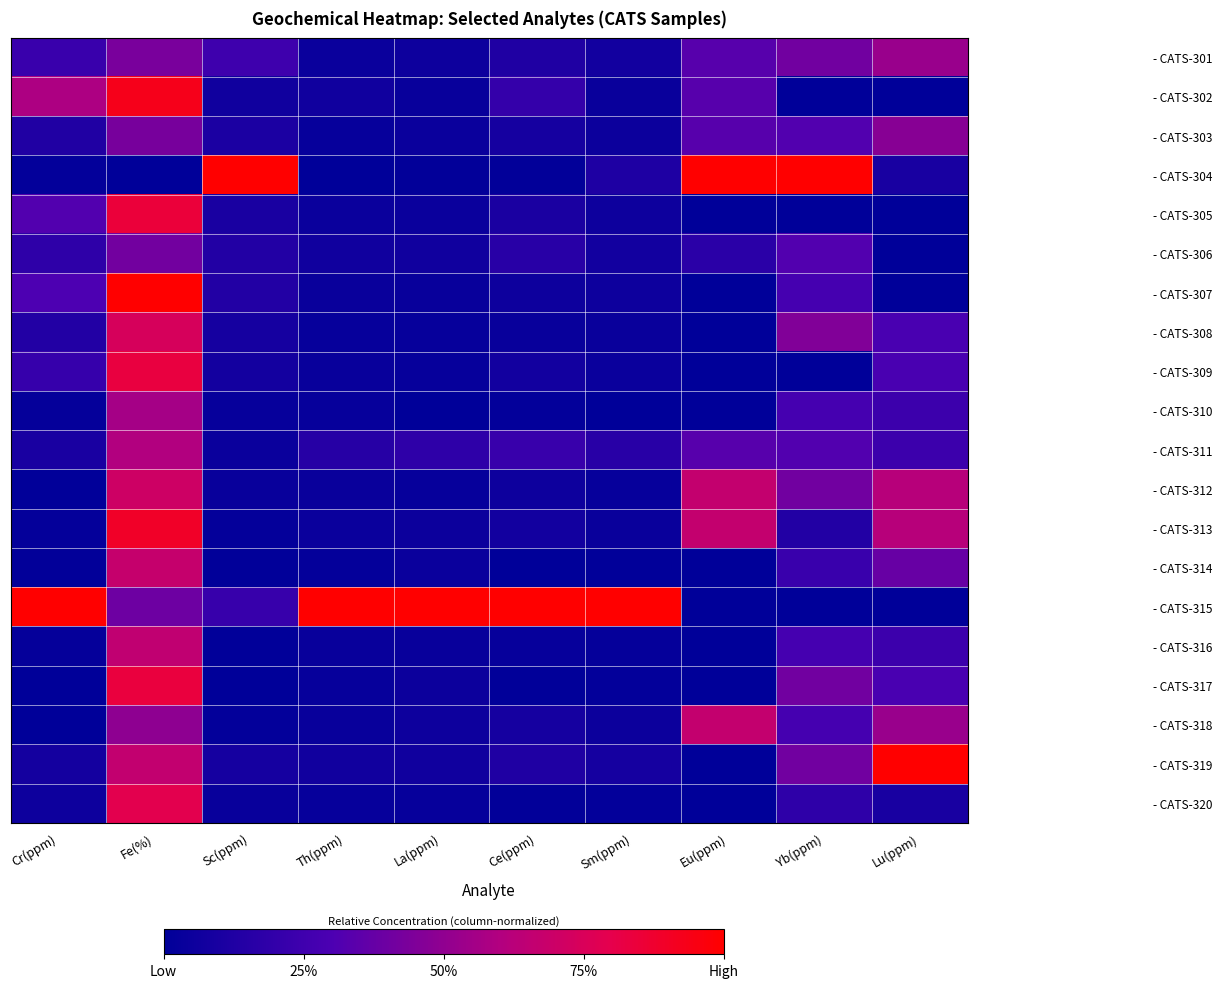

At which category does the chart reach its peak across all series?

Sc(ppm)